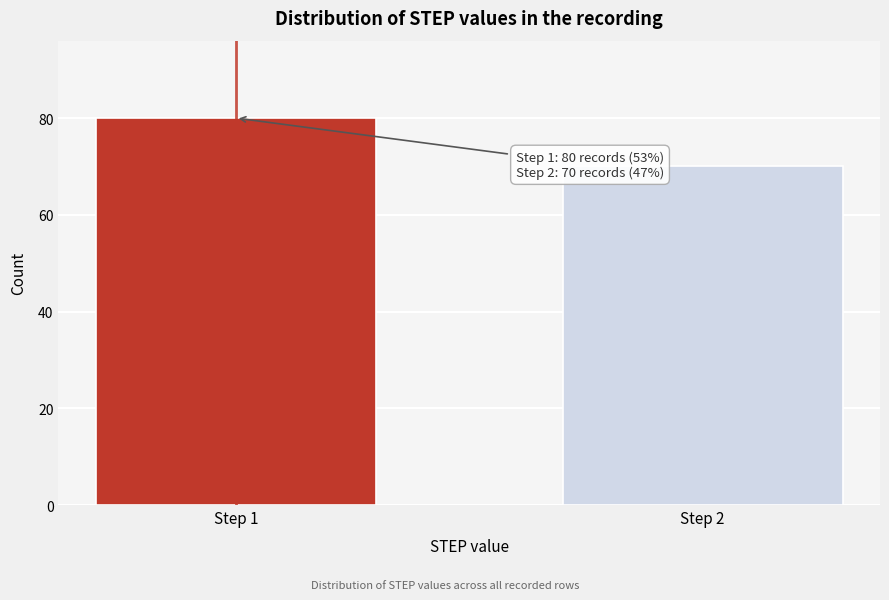

Reading left to right, what are all the values shown in this chart?

Step 1=80	Step 2=70